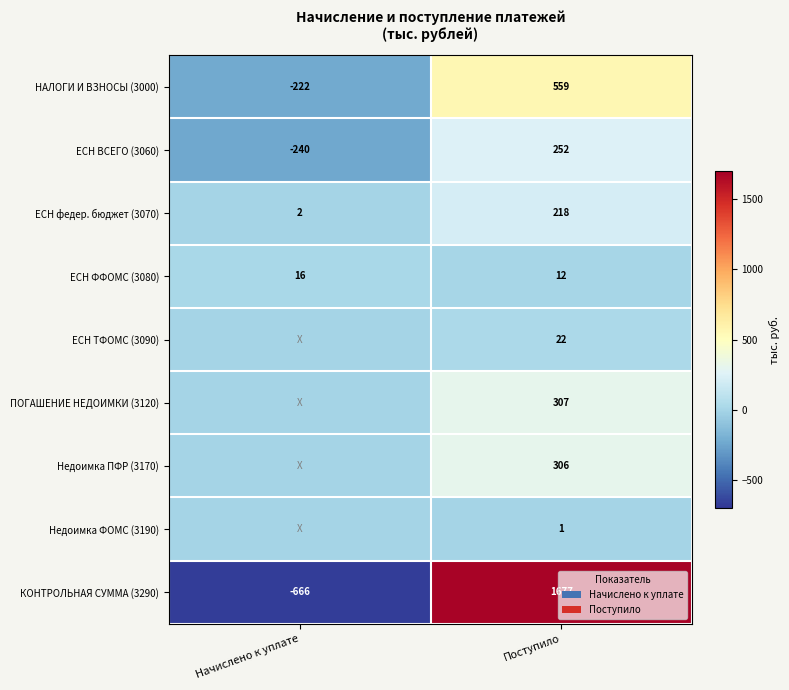

List the labels in order of НАЛОГИ И ВЗНОСЫ (3000) value, largest first.

Поступило, Начислено к уплате